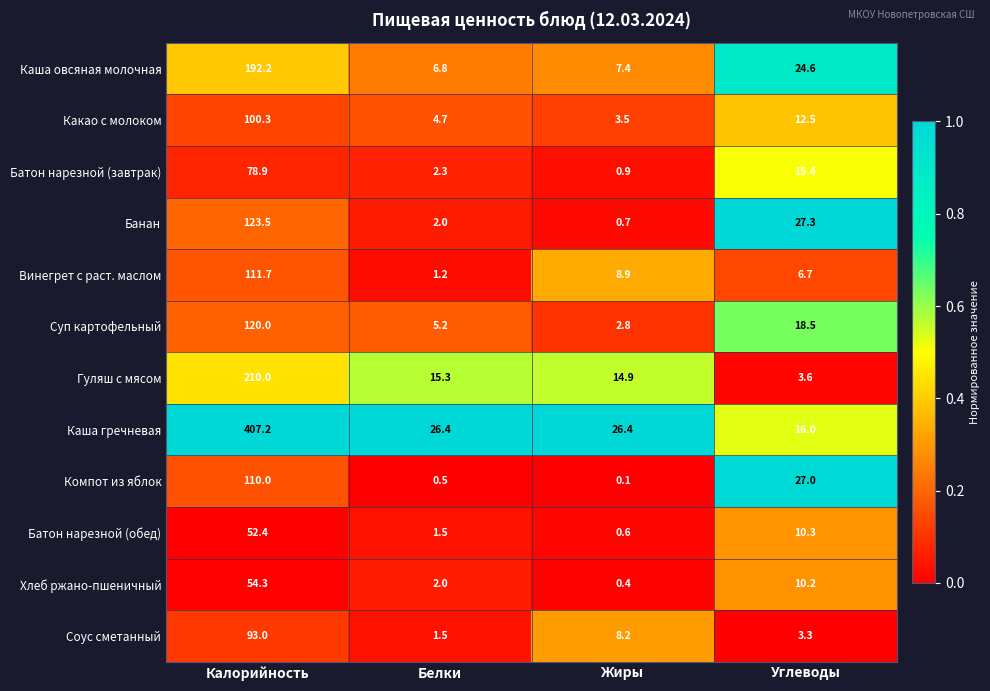

What is the sum of all Каша гречневая values?

476.0